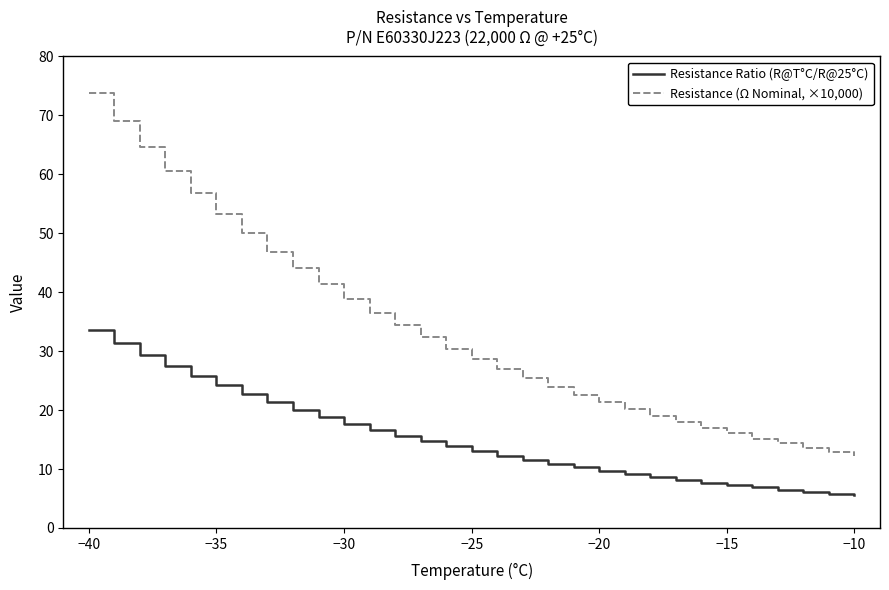

Which series has the widest spread of values?

Resistance (Ω Nominal, ×10,000)